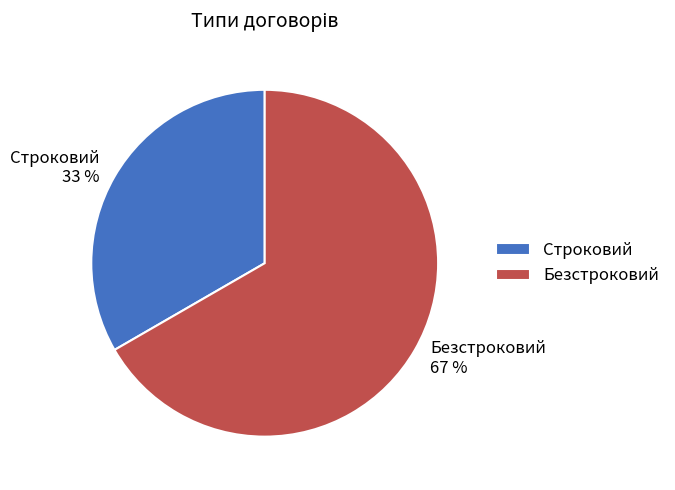

To the nearest percent, what portion does Безстроковий represent?

67%